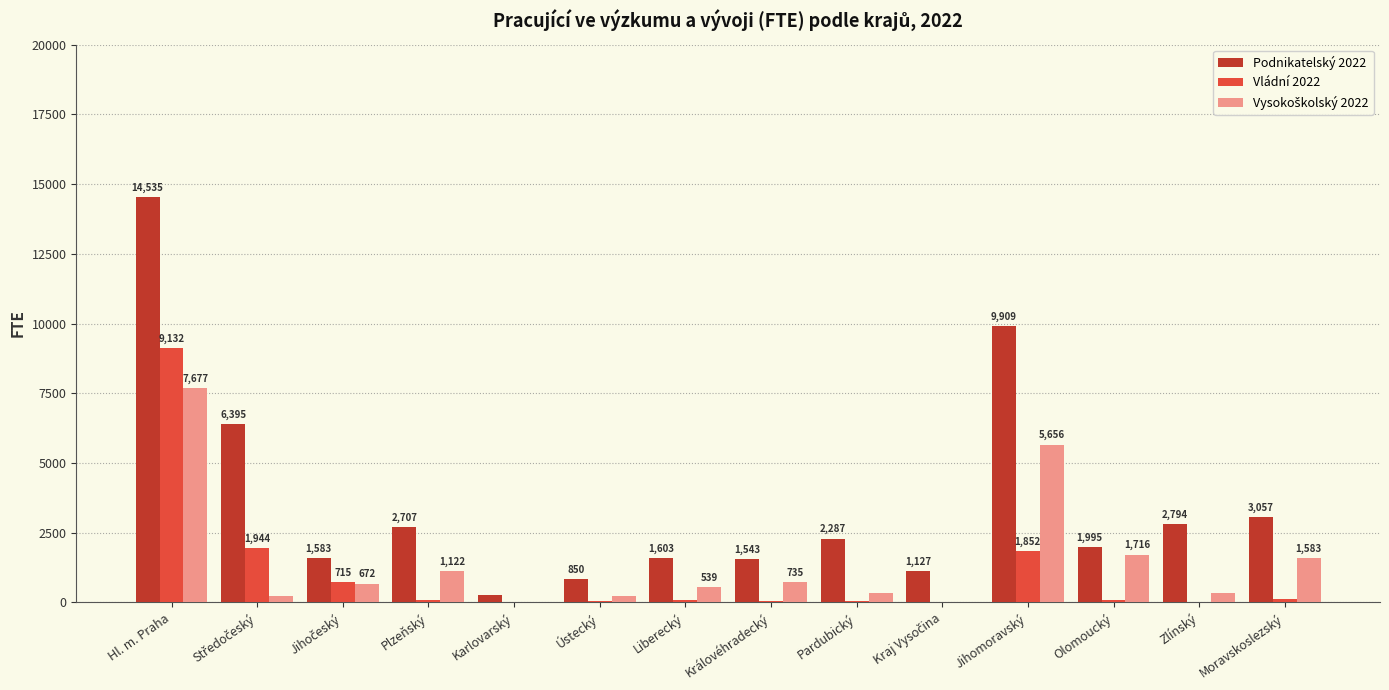

What is the highest value of the Vládní 2022 series?

9133.0